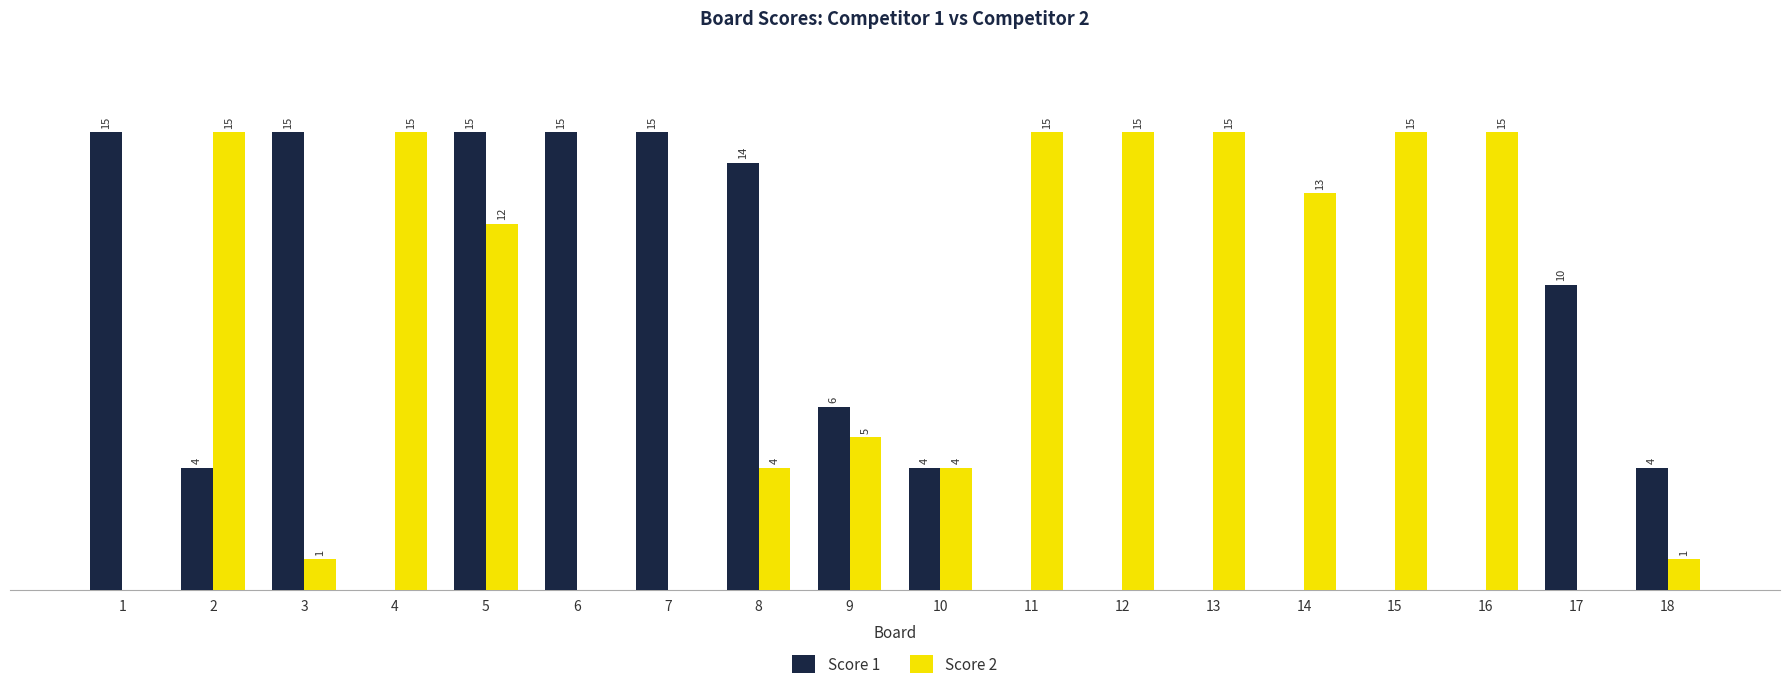

Is the value of Score 1 at 13 greater than the value of Score 2 at 2?

No